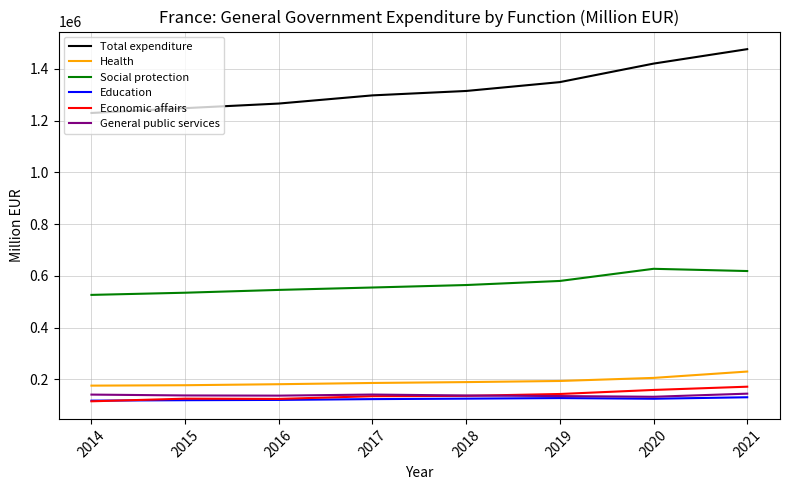

Which series has the largest total across all categories?

Total expenditure